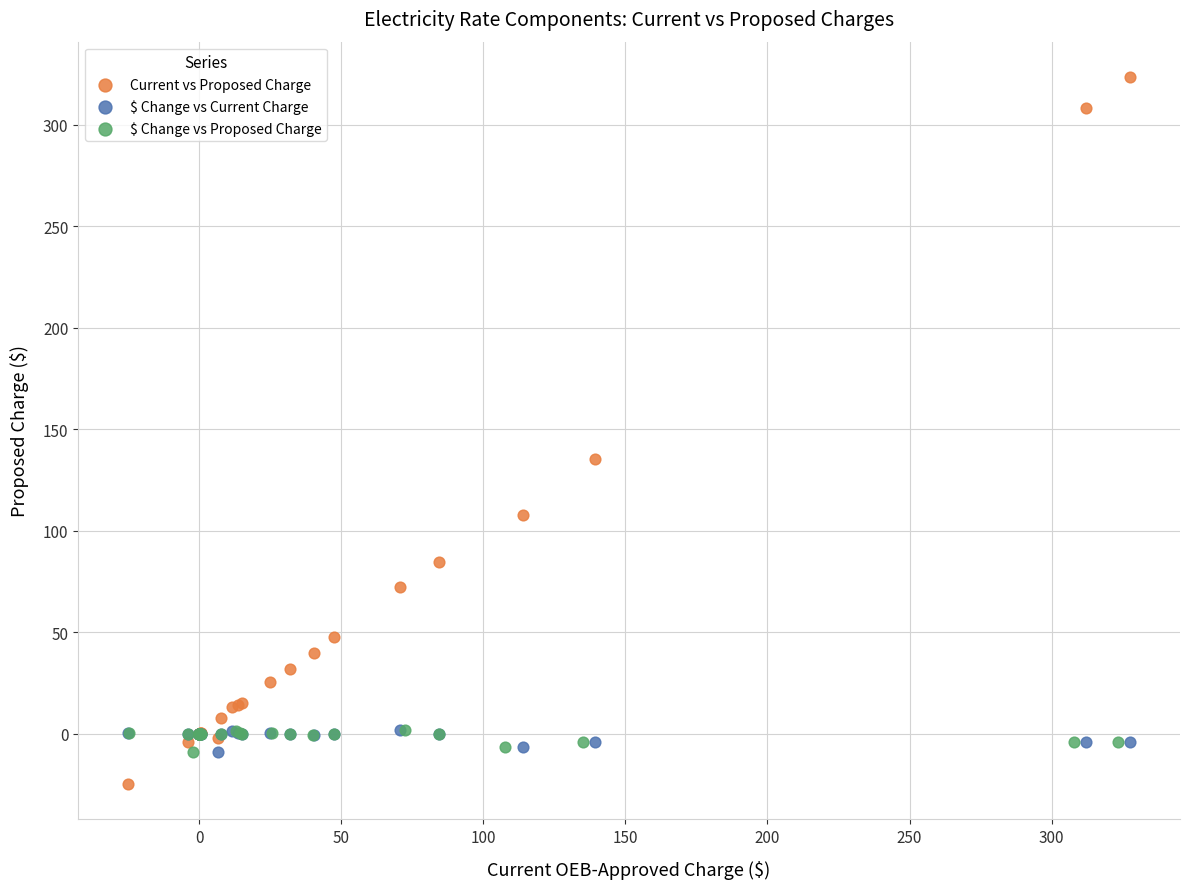

Which series reaches the maximum Y coordinate?

Current vs Proposed Charge